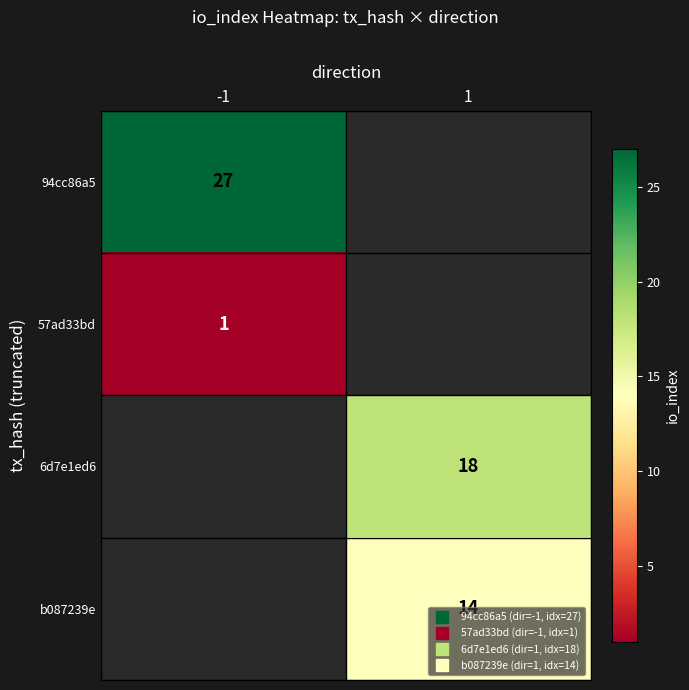

How many positive values does the 6d7e1ed6 series have?

1